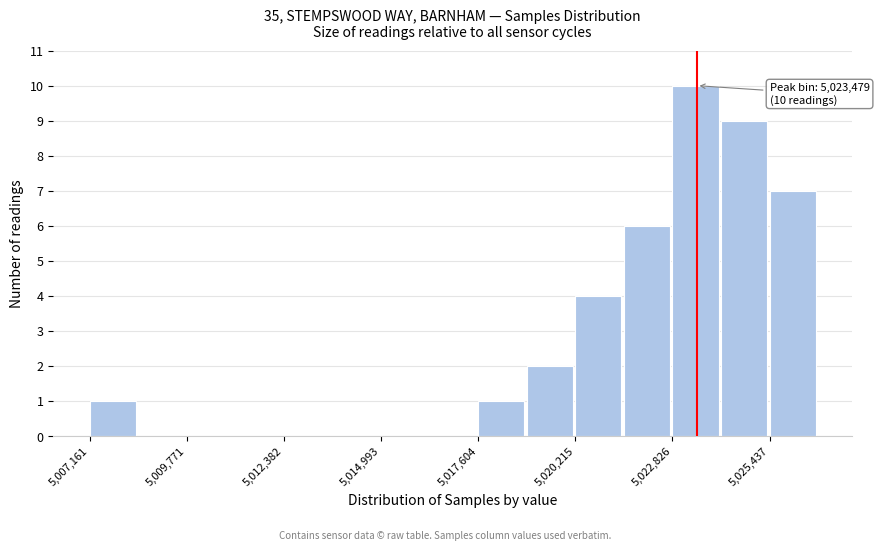

Read against the x-axis, roughly where is the centre of the tallest bar?

5023500